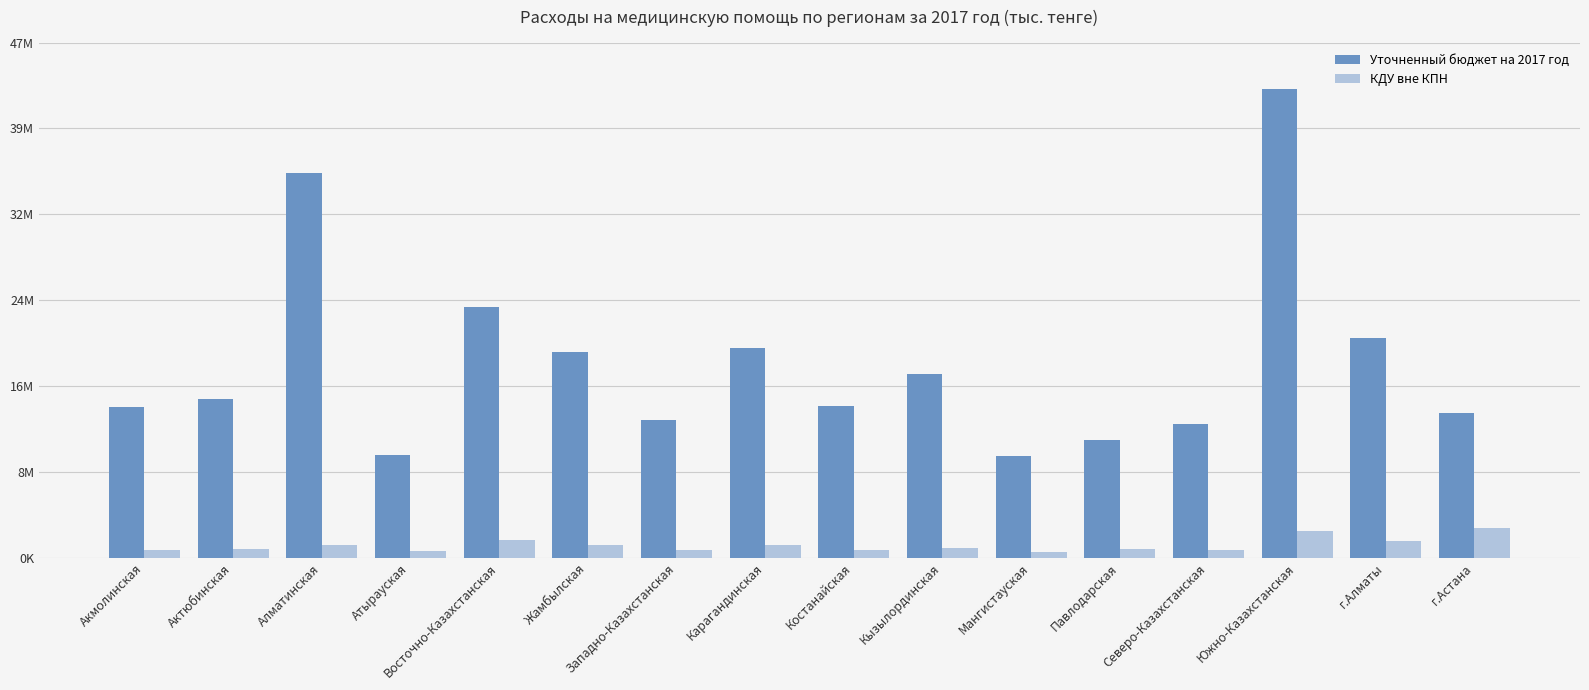

Reading left to right, list all the values displayed in this chart.

Уточненный бюджет на 2017 год: 13830104.3	14600733.3	35382506.0	9417176.0	23101809.0	18898401.0	12647239.0	19311141.0	13945148.0	16868515.0	9385566.1	10791341.0	12312457.4	43073938.0	20209860.0	13298701.8
КДУ вне КПН: 676777.6	761267.4	1200506.0	584137.0	1593615.4	1207671.0	673823.3	1170096.7	748535.3	853035.0	546598.6	815714.0	747068.9	2491177.0	1563201.7	2734744.9